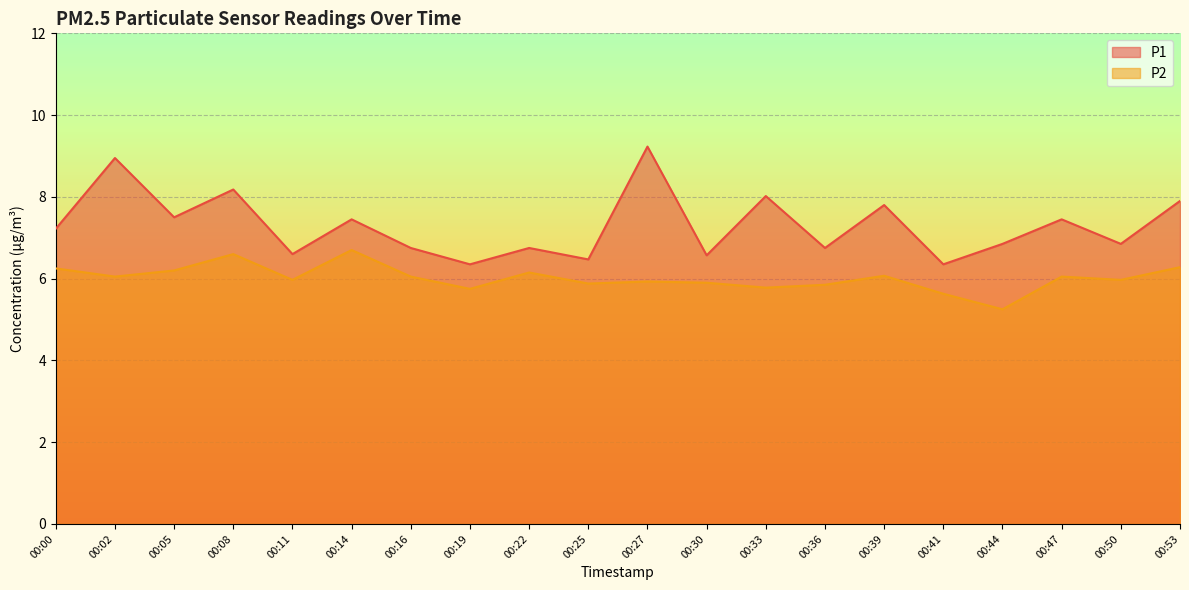

True or false: P1 and P2 cross at least once.

False